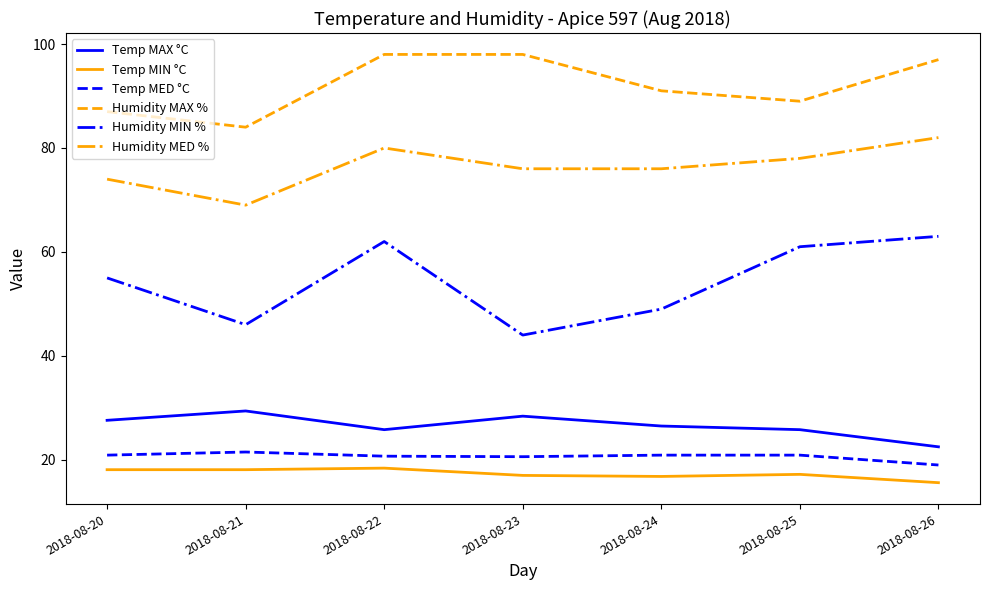

Rank the series at 2018-08-22 from lowest to highest value.

Temp MIN °C, Temp MED °C, Temp MAX °C, Humidity MIN %, Humidity MED %, Humidity MAX %